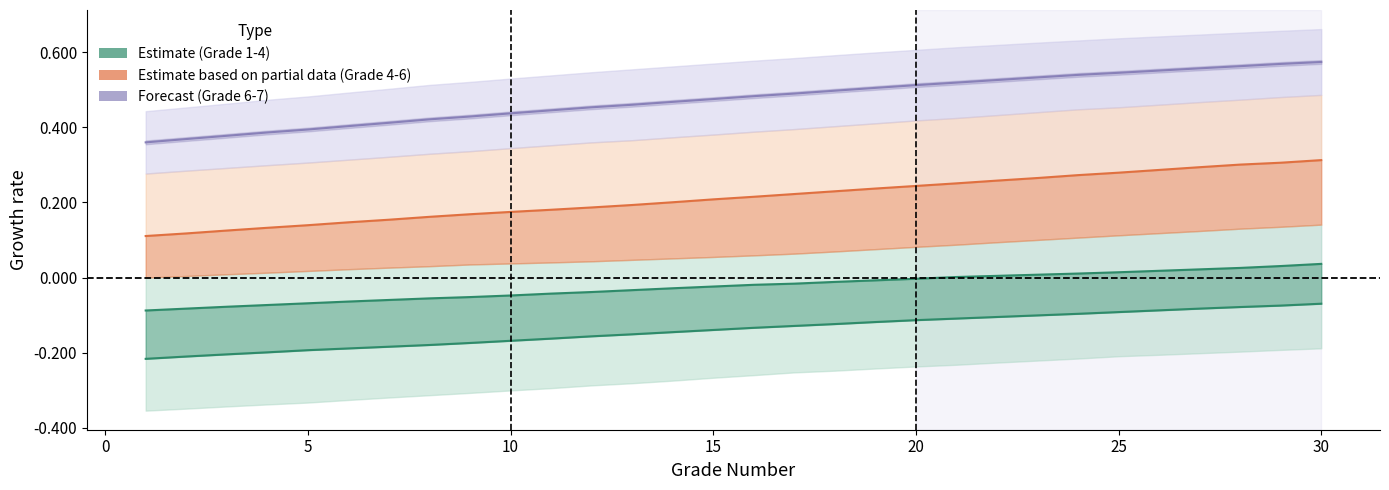

Which series has the widest spread of values?

Grade 6-7 Midline